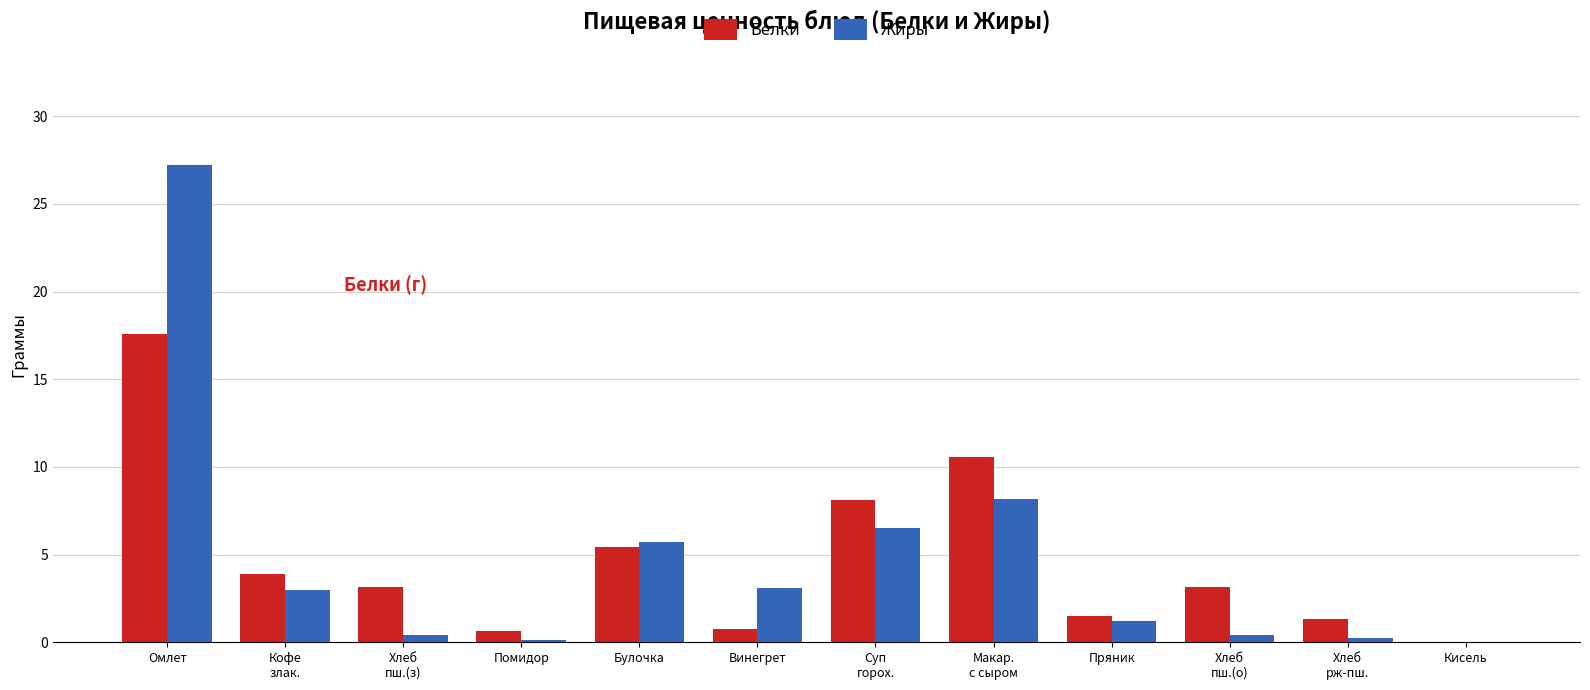

What is the total value across all series at Омлет?

44.8